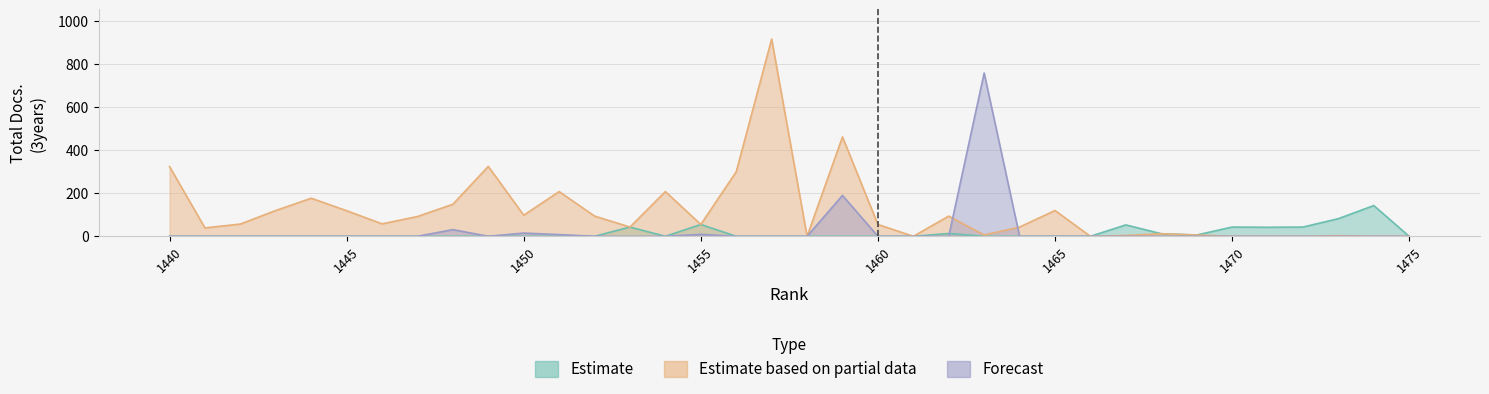

What are all the series names shown in the legend?

Estimate, Estimate based on partial data, Forecast